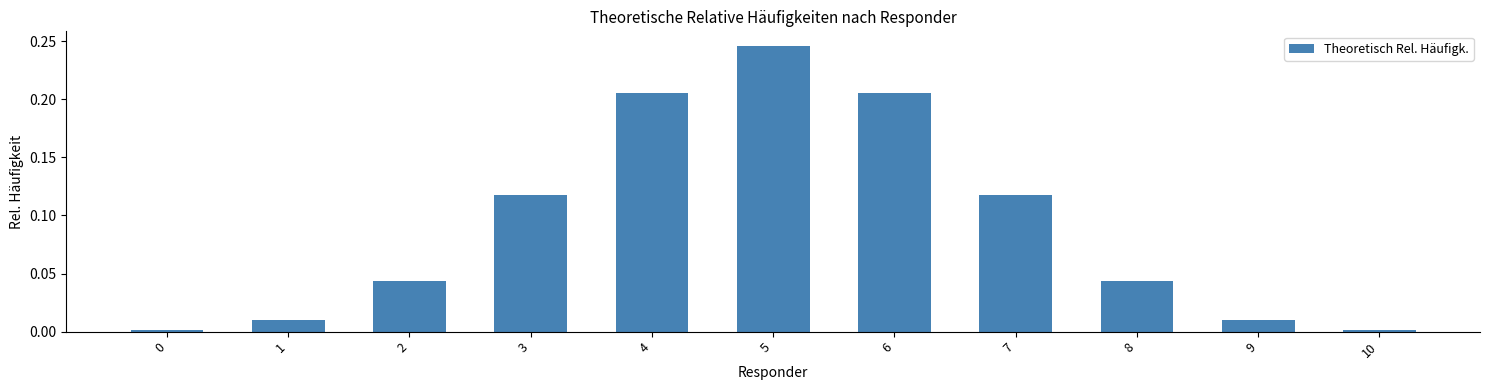

What is the sum of all values?

1.0